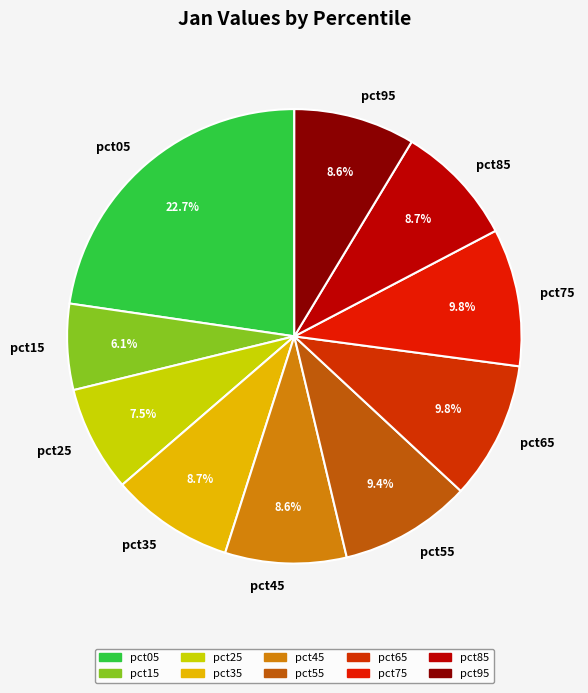

What is the ratio of the value at pct65 to the value at pct05?

0.4